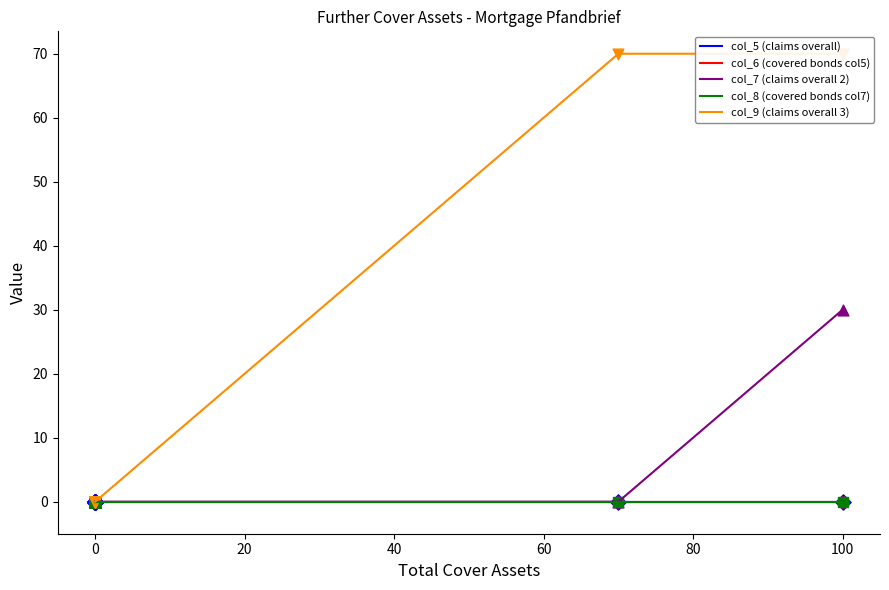

Which series has the largest Y range (max minus min)?

col_9 (claims overall 3)